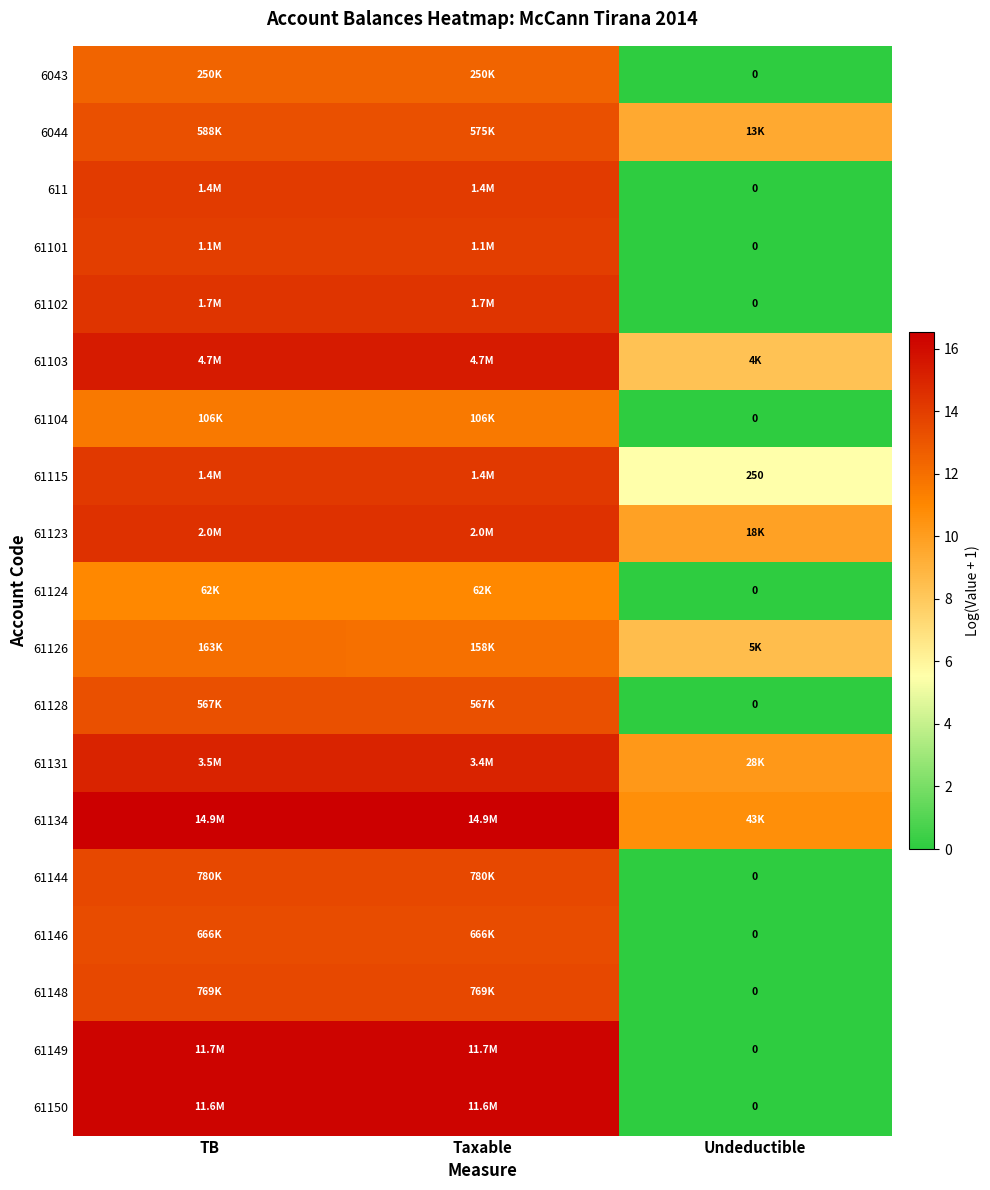

What is the maximum value shown in the chart?

16.5